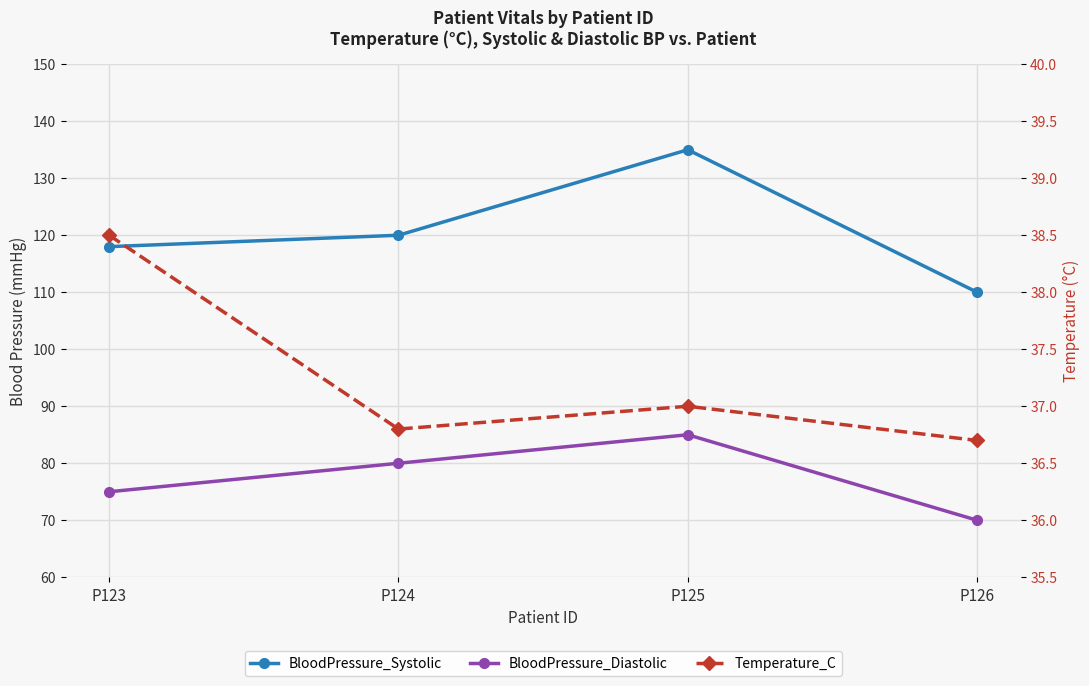

Is this an area chart (filled region under the line)?

No